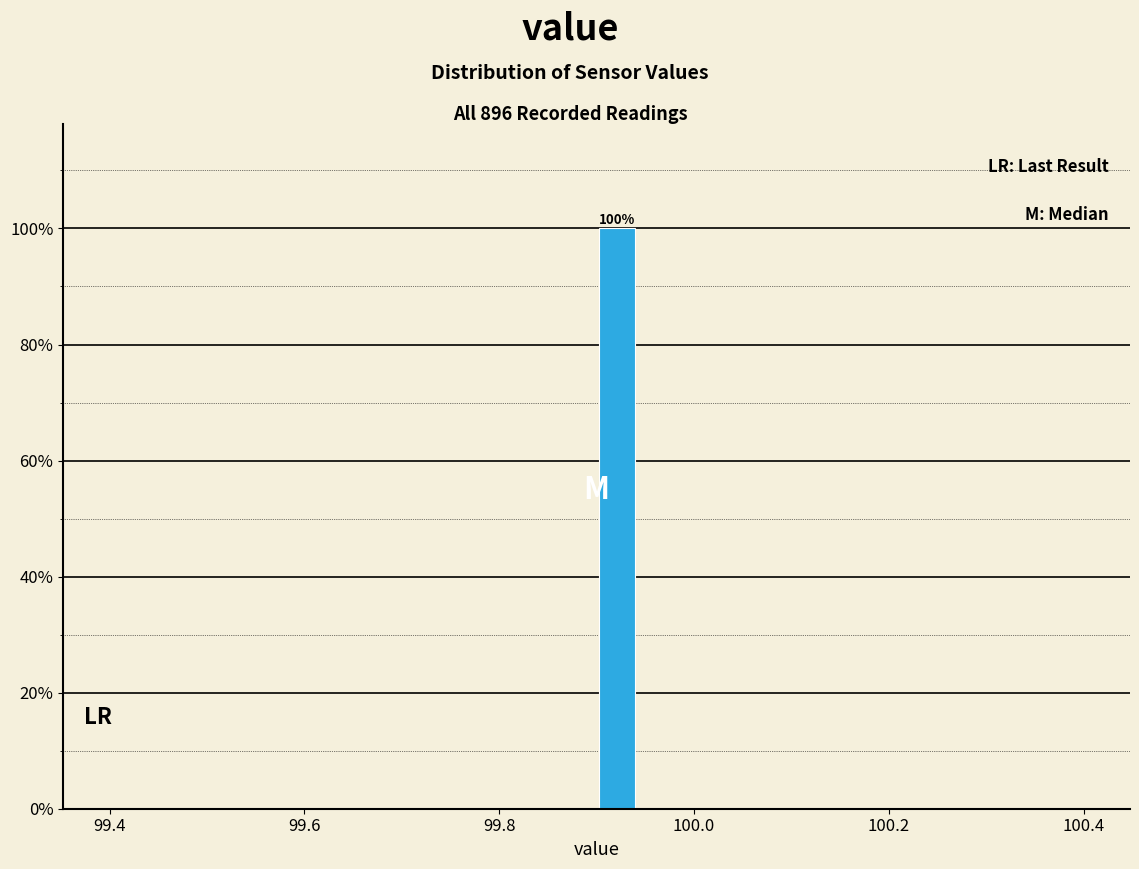

Read against the x-axis, roughly where is the centre of the tallest bar?

99.92